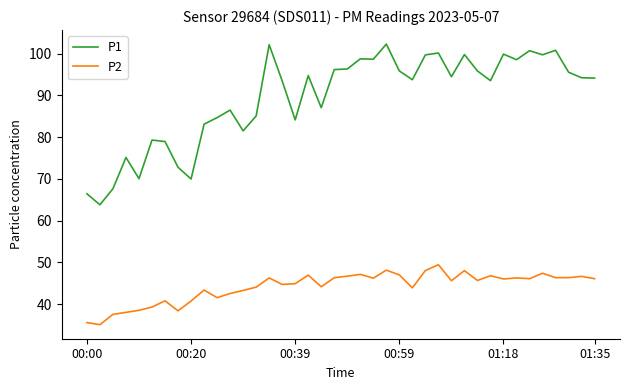

True or false: P2 and P1 cross at least once.

False